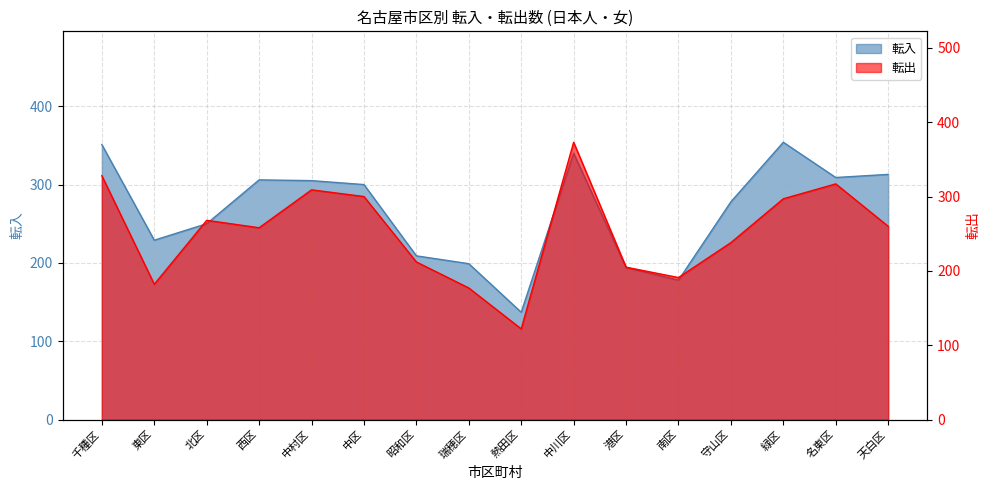

Which series has the largest total across all categories?

転入